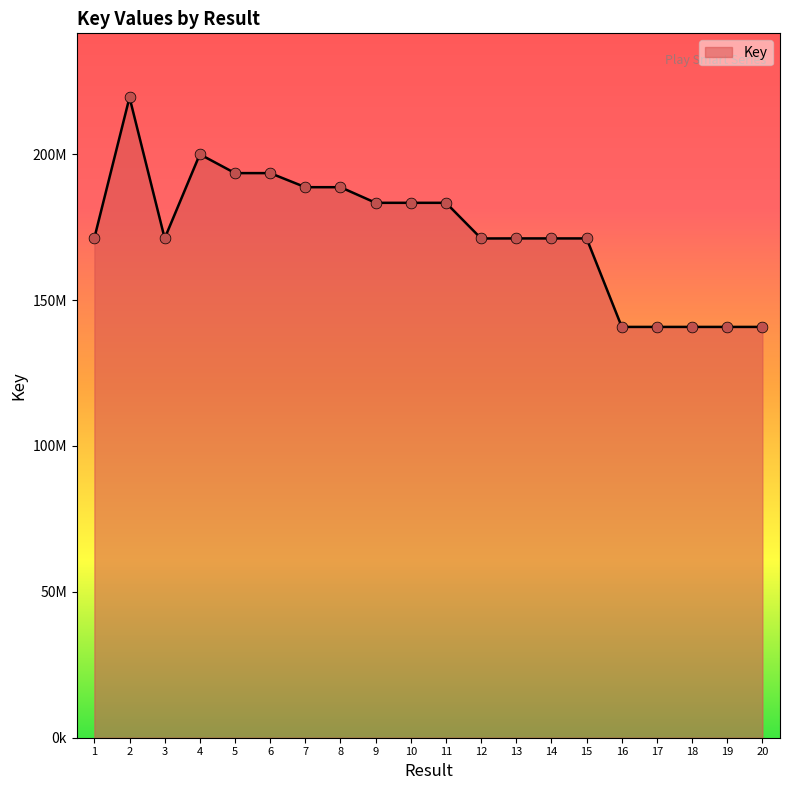

What is the change in value from 11 to 18?

-42532715